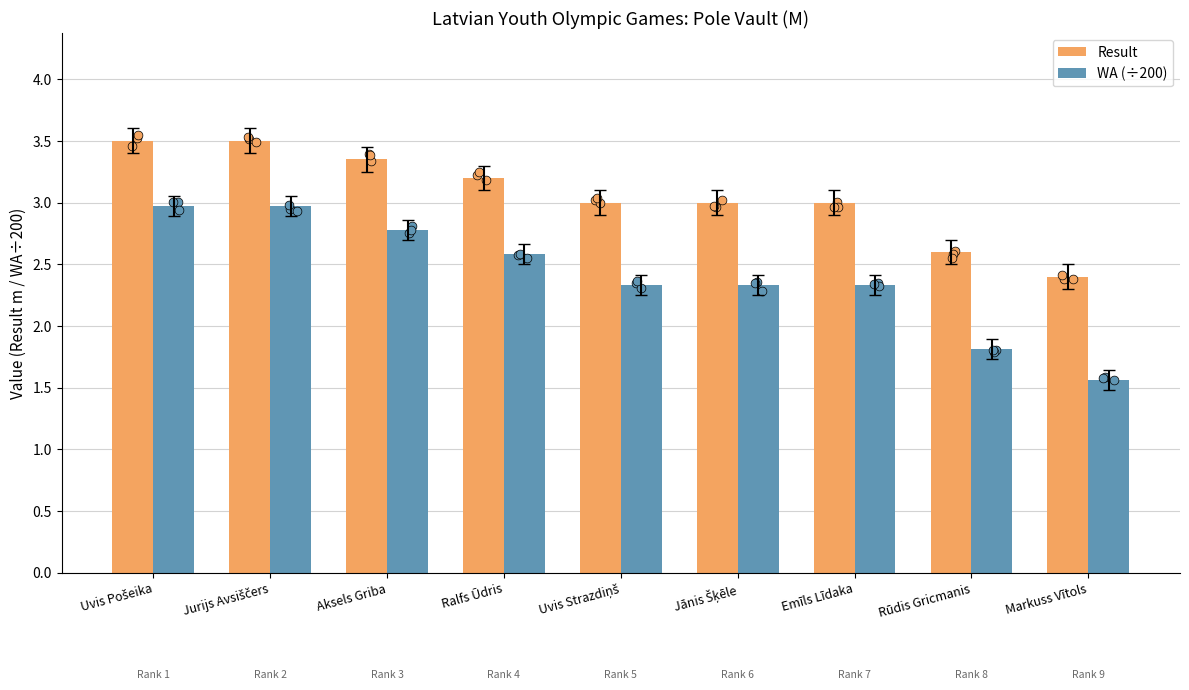

Which series contains the lowest Y value?

WA (÷200)